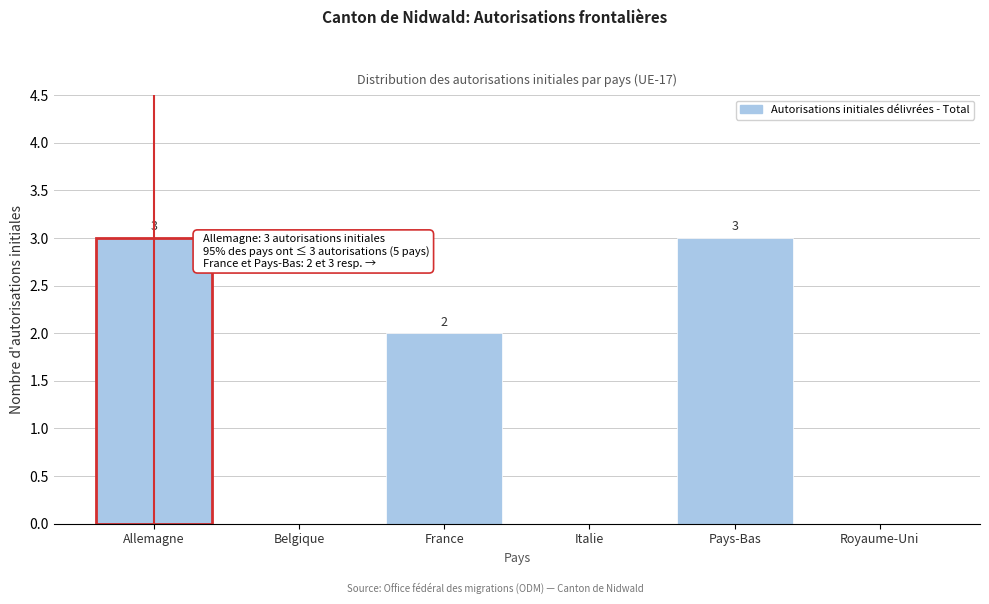

Reading left to right, list all the values displayed in this chart.

Allemagne=3	Belgique=0	France=2	Italie=0	Pays-Bas=3	Royaume-Uni=0